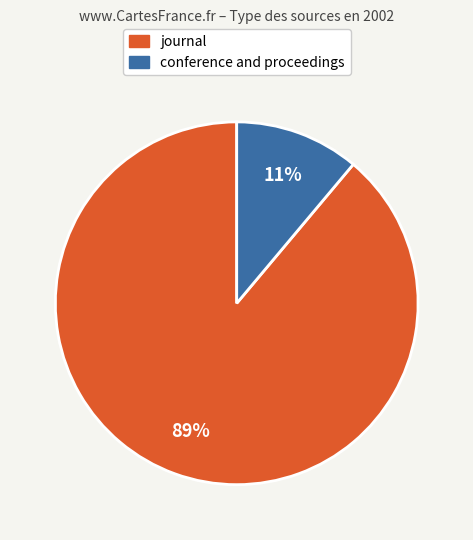

Which slice is the largest?

journal